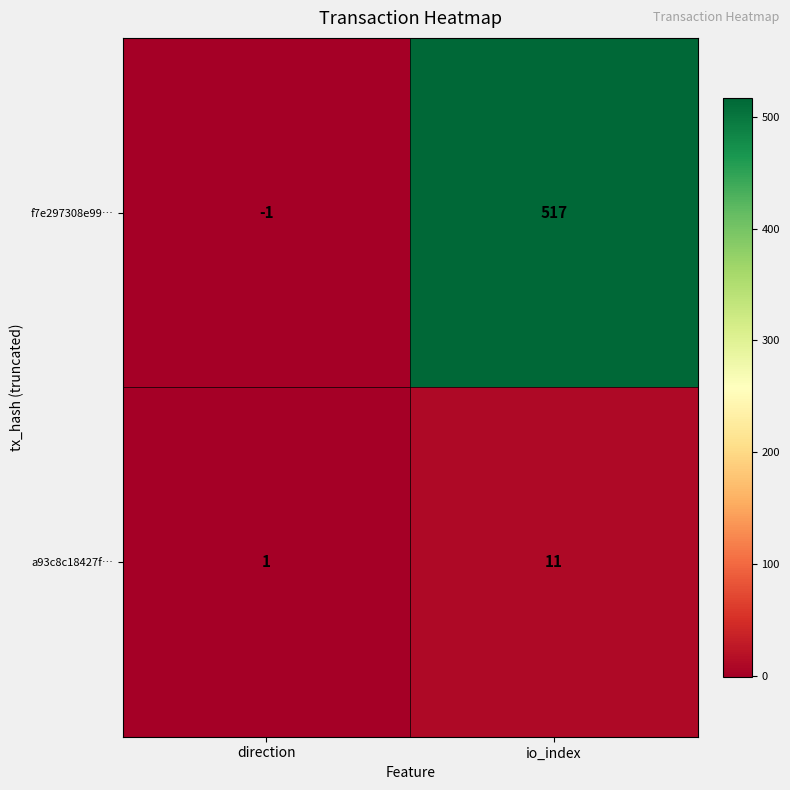

At io_index, list the series in order from smallest to largest.

a93c8c18427f…, f7e297308e99…